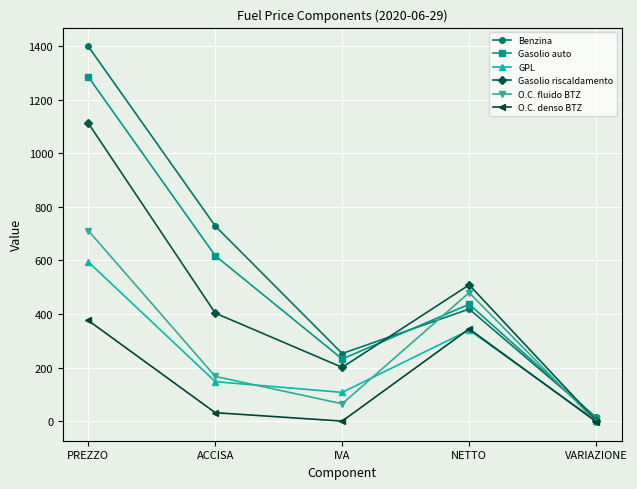

Between which two adjacent categories do O.C. fluido BTZ and Gasolio auto first intersect?

IVA and NETTO